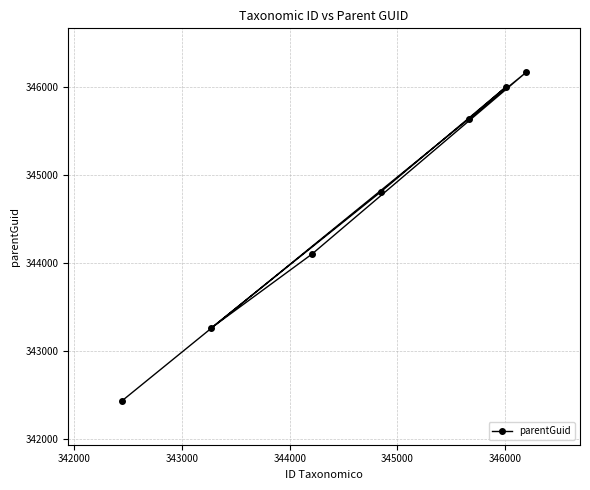

What is the greatest value displayed?

346167